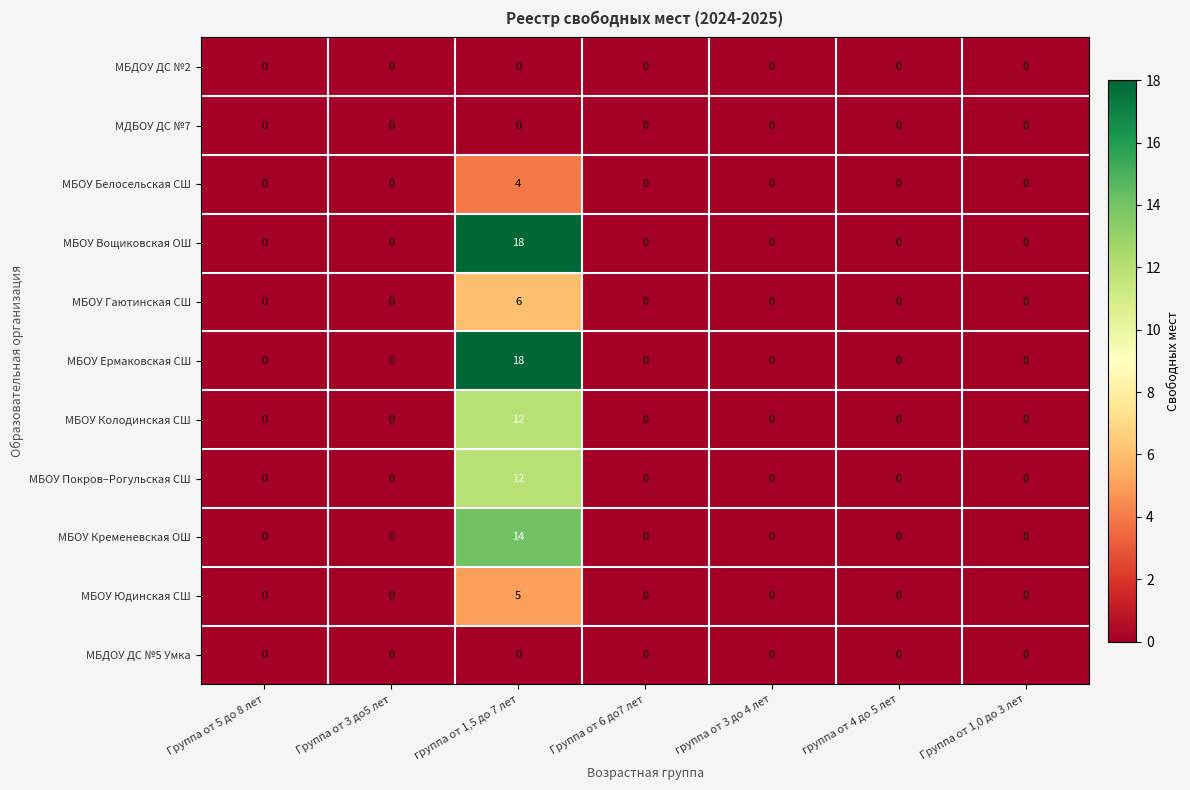

Is the value of МБОУ Белосельская СШ at Группа от 5 до 8 лет greater than the value of МБОУ Ермаковская СШ at группа от 1,5 до 7 лет?

No